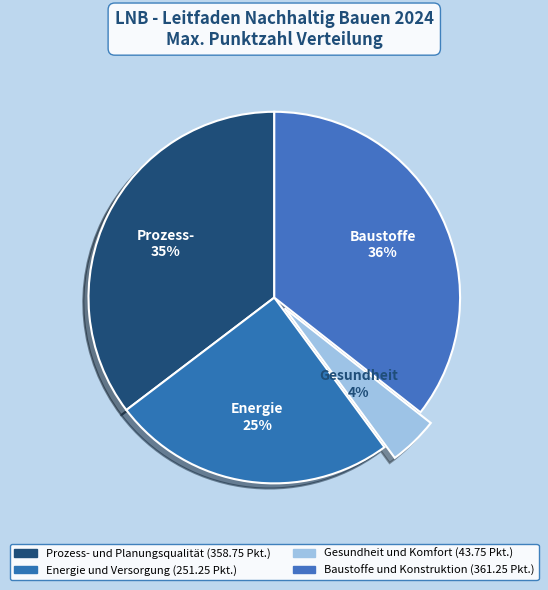

How many slices are in this pie chart?

4